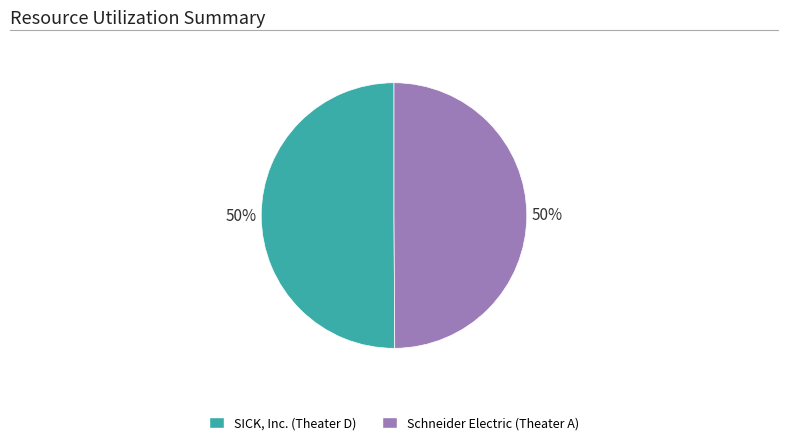

What is the ratio of the value at Schneider Electric (Theater A) to the value at SICK, Inc. (Theater D)?

1.0